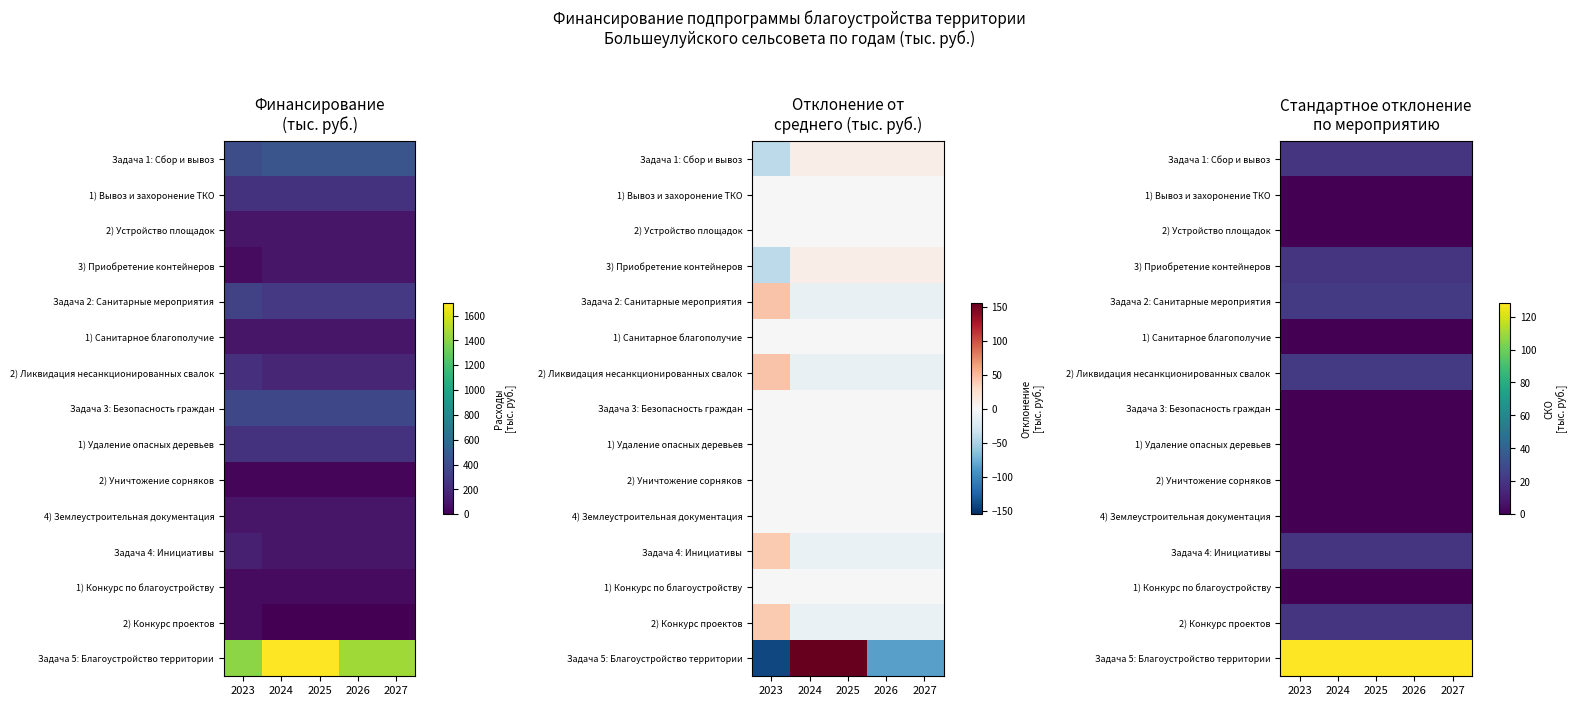

True or false: 2) Конкурс проектов has a value of 20.0 at 2027.

True